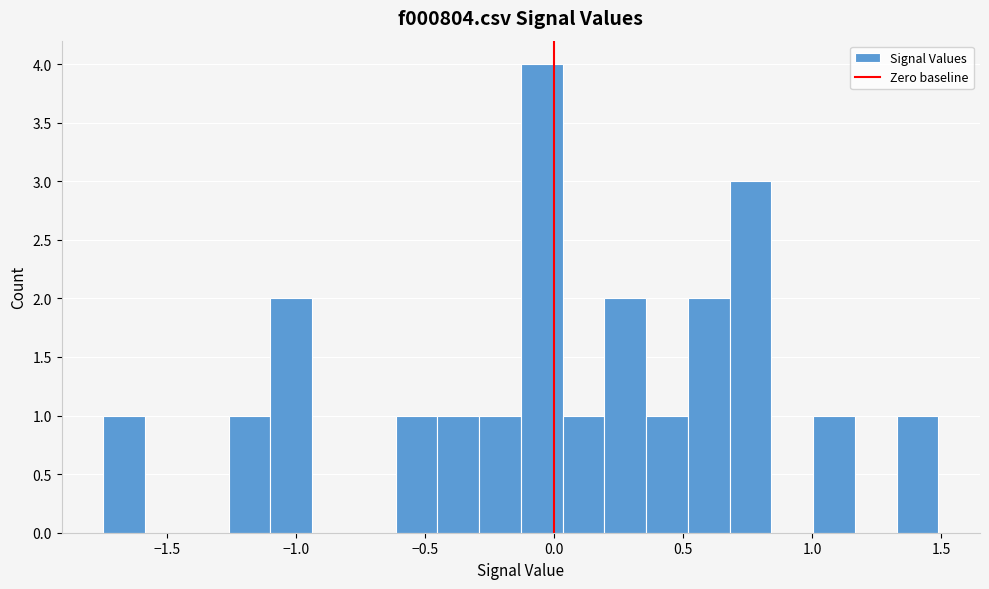

Read against the x-axis, roughly where is the centre of the tallest bar?

-0.05